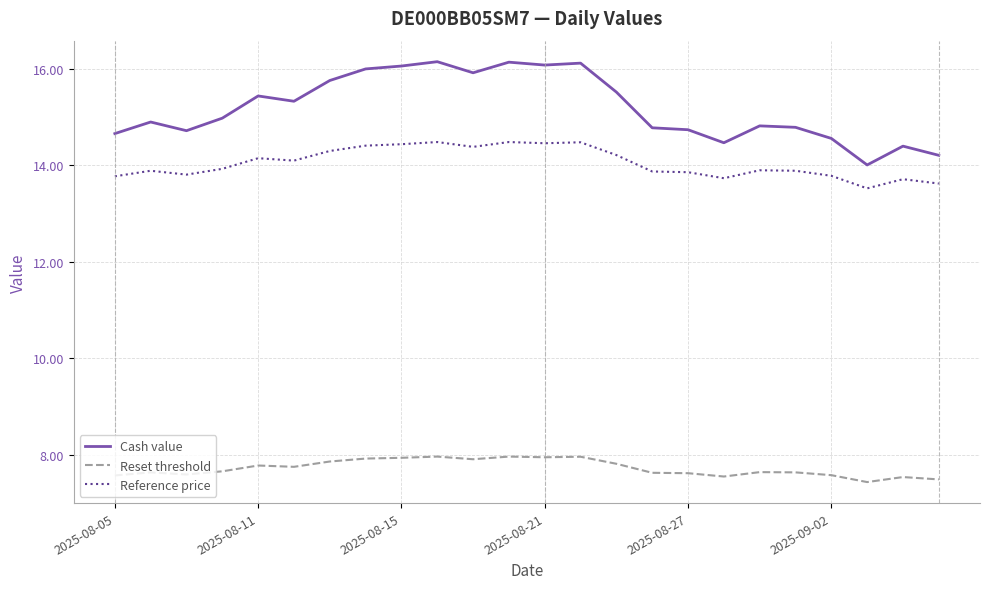

What are all the series names shown in the legend?

Cash value, Reset threshold, Reference price